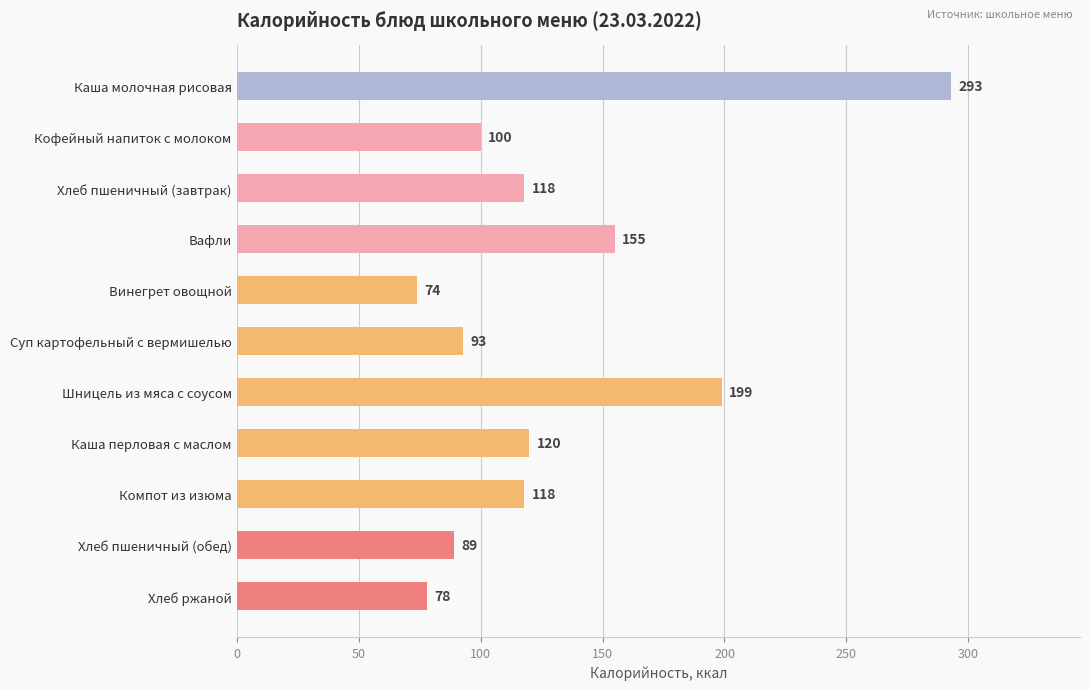

What is the label of the 10th bar from the bottom?

Кофейный напиток с молоком